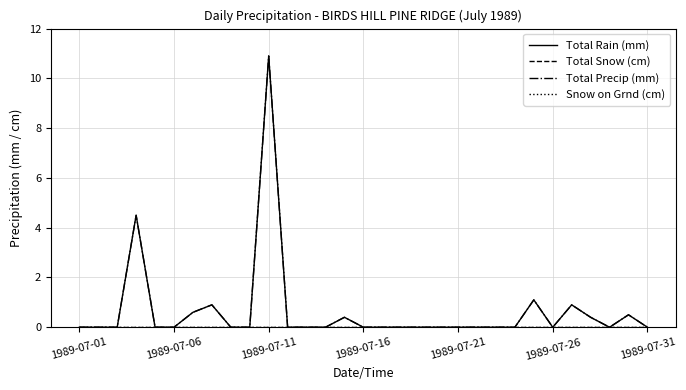

Is this an area chart (filled region under the line)?

No